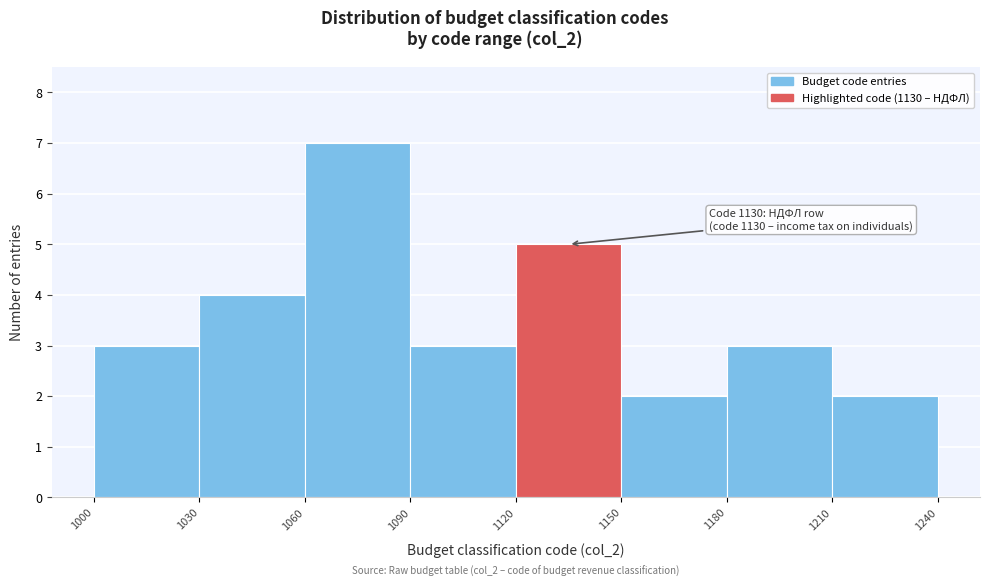

Over which range of the x-axis is the bar tallest?

1060 to 1090